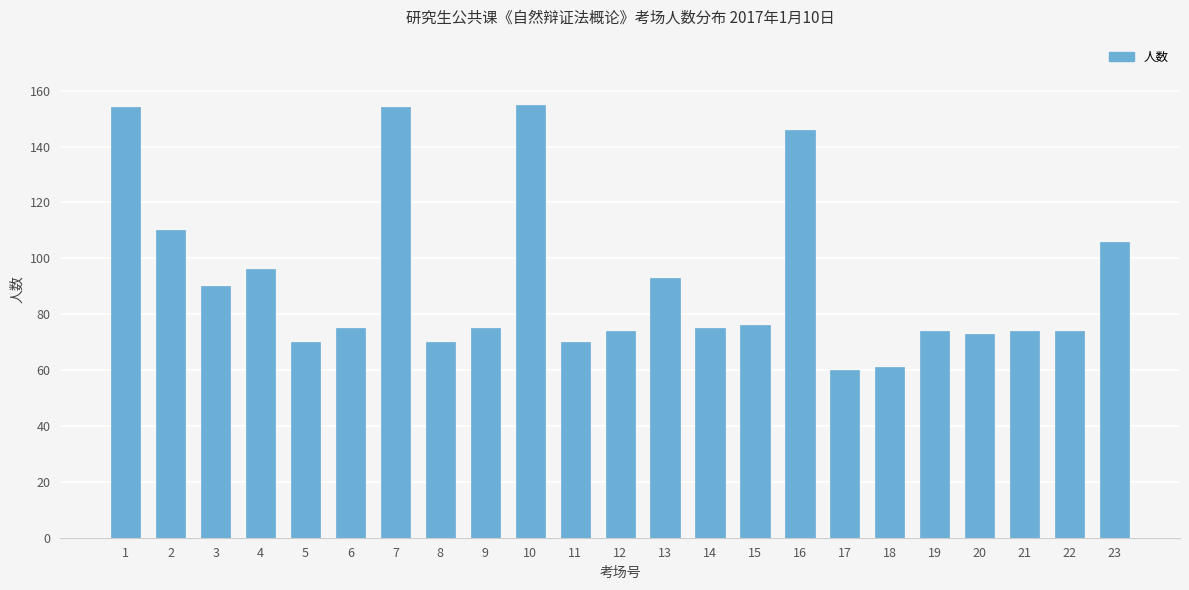

The chart shows a value of 74 at 19. True or false?

True